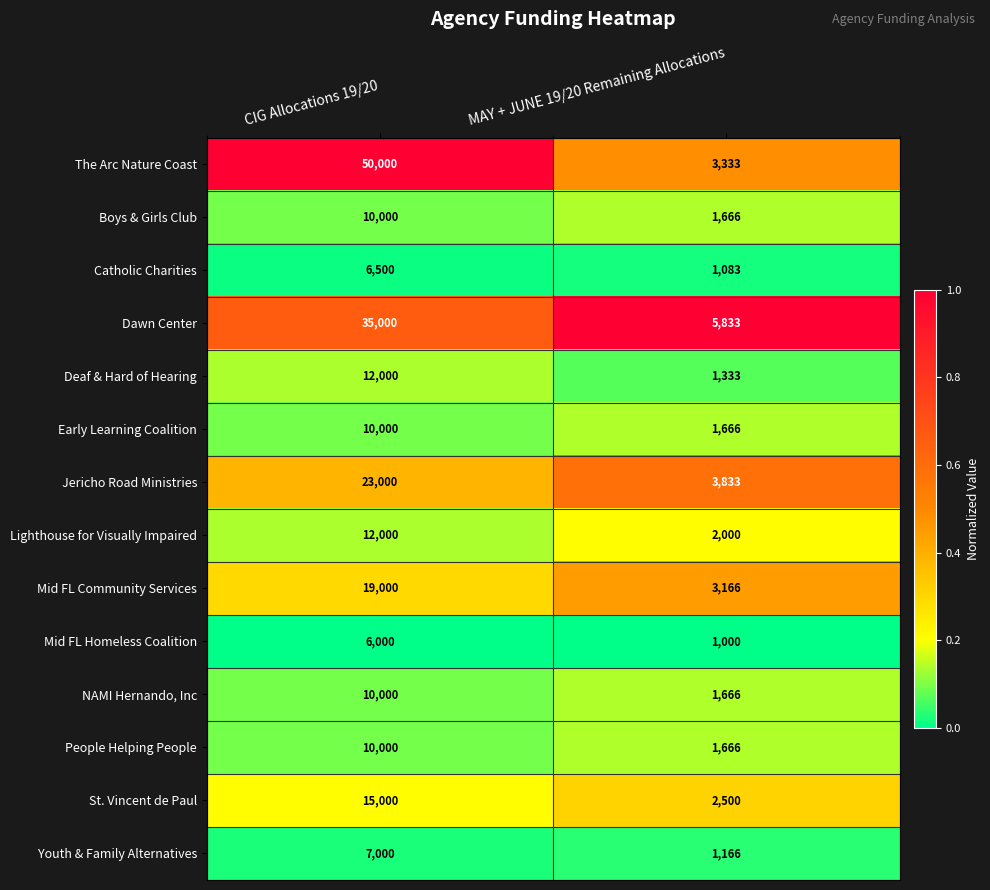

What is the total value across all series at MAY + JUNE 19/20 Remaining Allocations?

31911